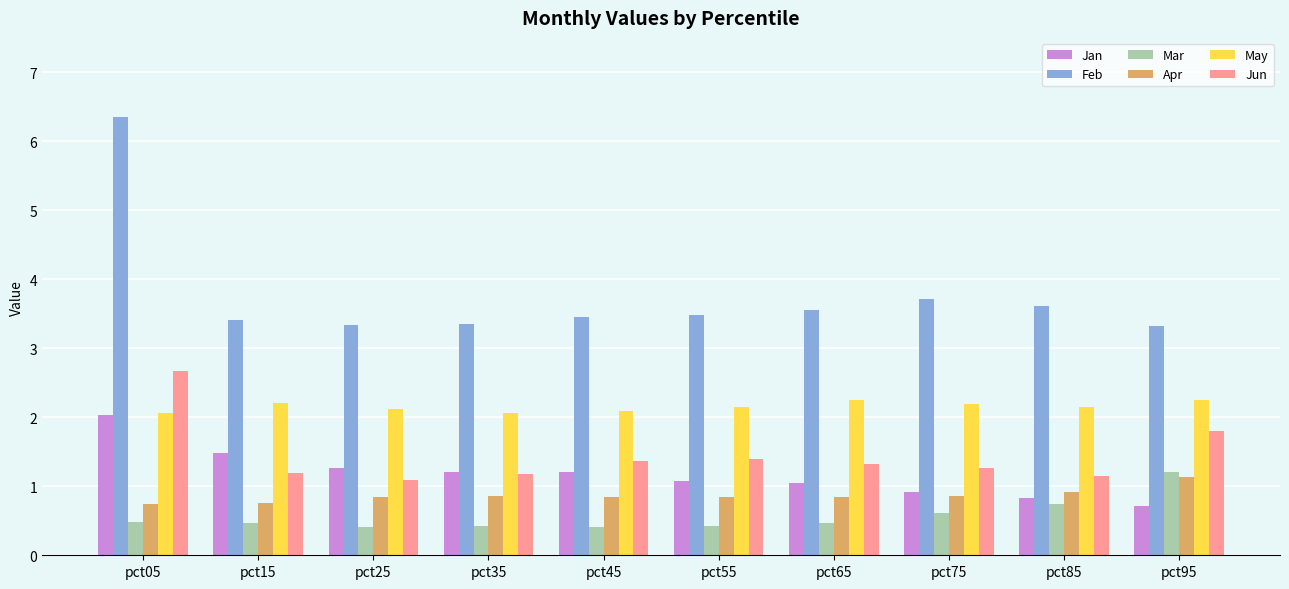

Does the chart contain any negative values?

No